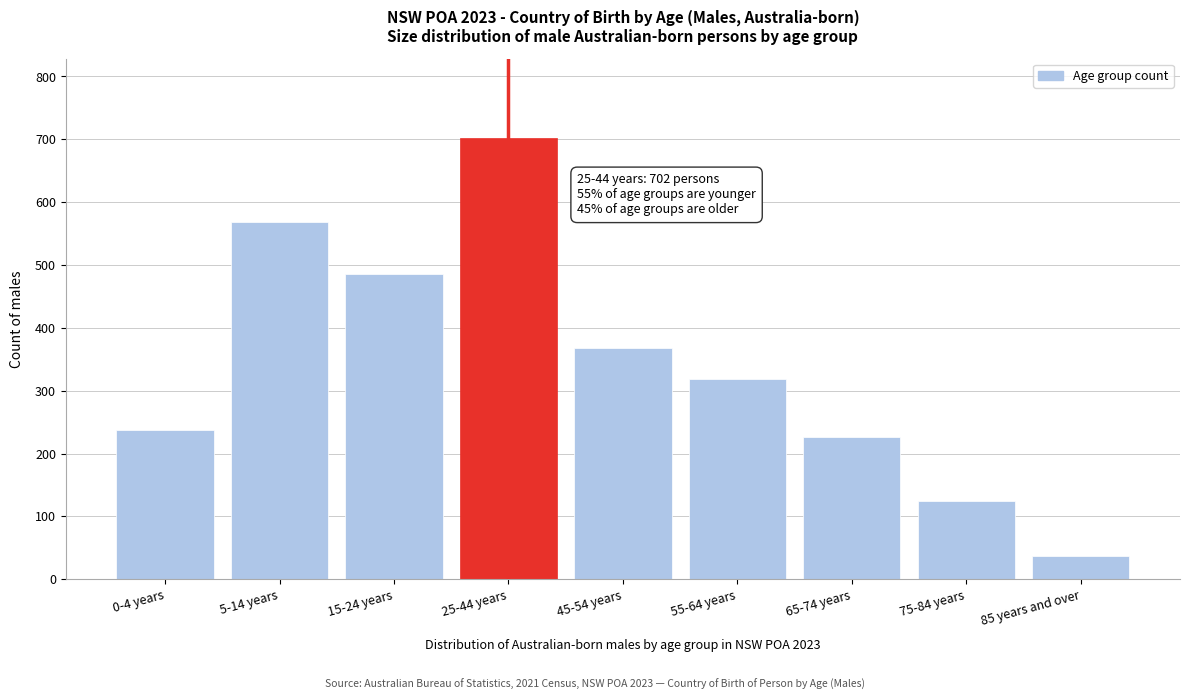

Reading right to left, extract all data points from this chart.

37	124	227	319	368	702	486	569	238